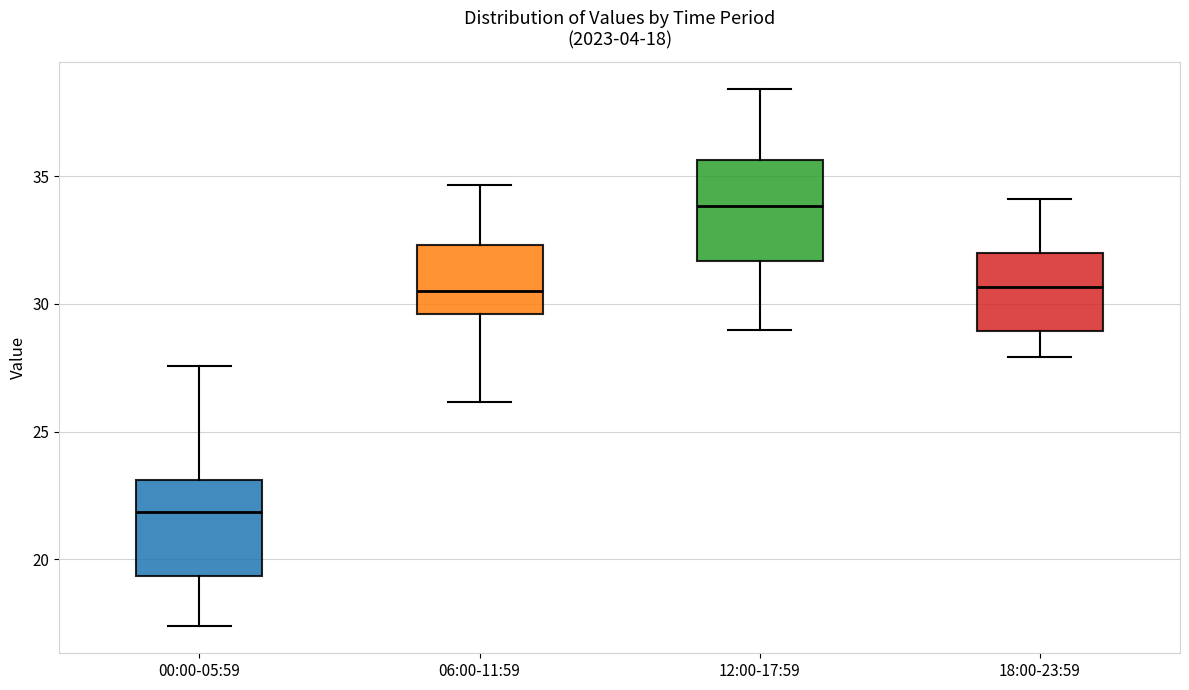

Which box's median line is the lowest?

00:00-05:59